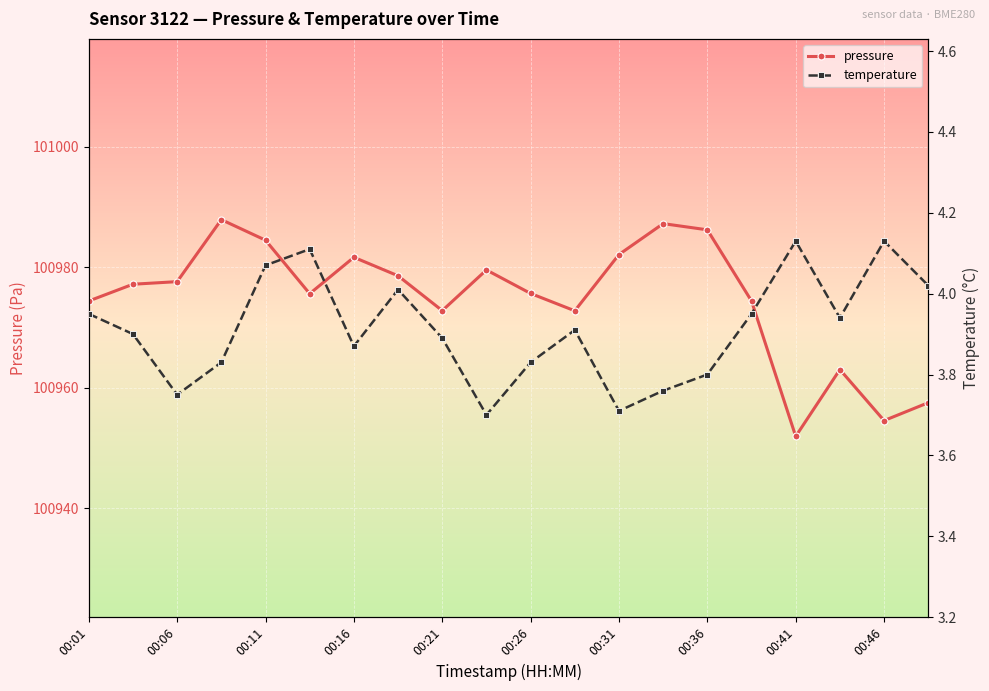

The value of pressure at 00:26 is 174563.8. True or false?

False